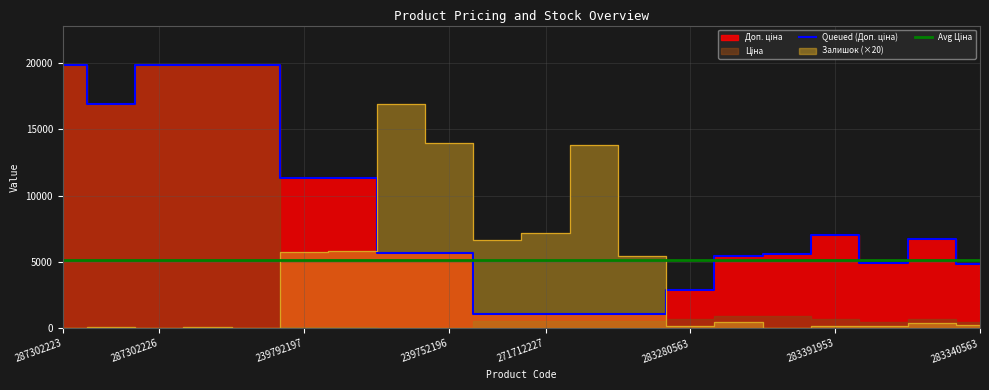

Is it true that Avg Ціна equals 7400.6 at 283391953?

False